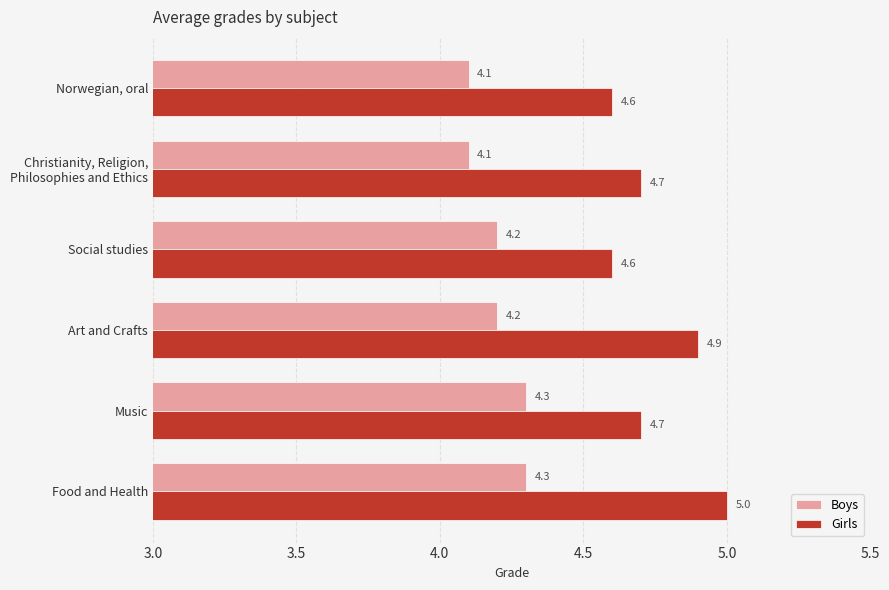

At how many categories does at least one series exceed 4?

6